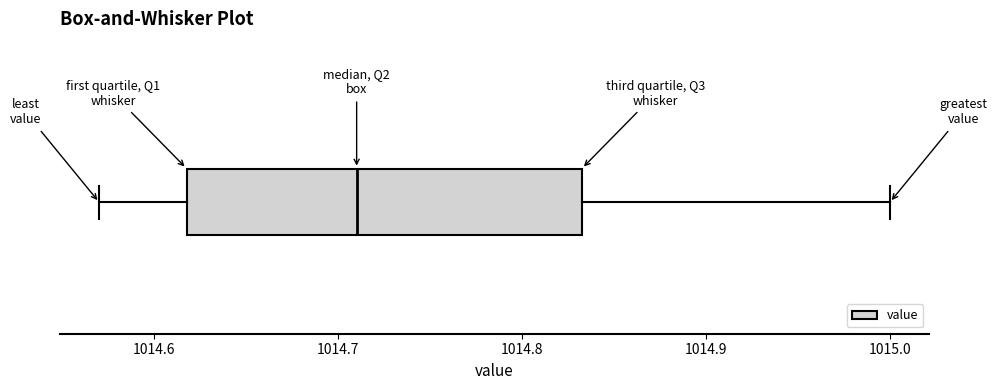

Transcribe this box plot: give where the median line is, the range the box spans, and where the two whiskers end, as read against the x-axis. The values are not printed on the chart, so give them approximately, as read against the axis.

median 1014.71, box 1014.62 to 1014.83, whiskers 1014.57 to 1015.00